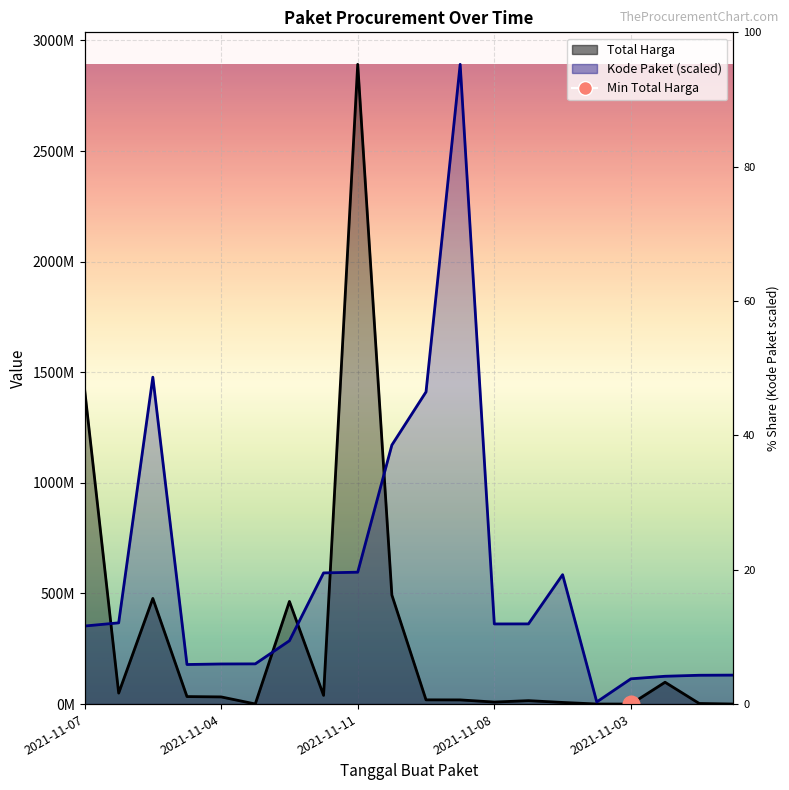

List the series in order of their peak value, lowest first.

Total Harga, Kode Paket